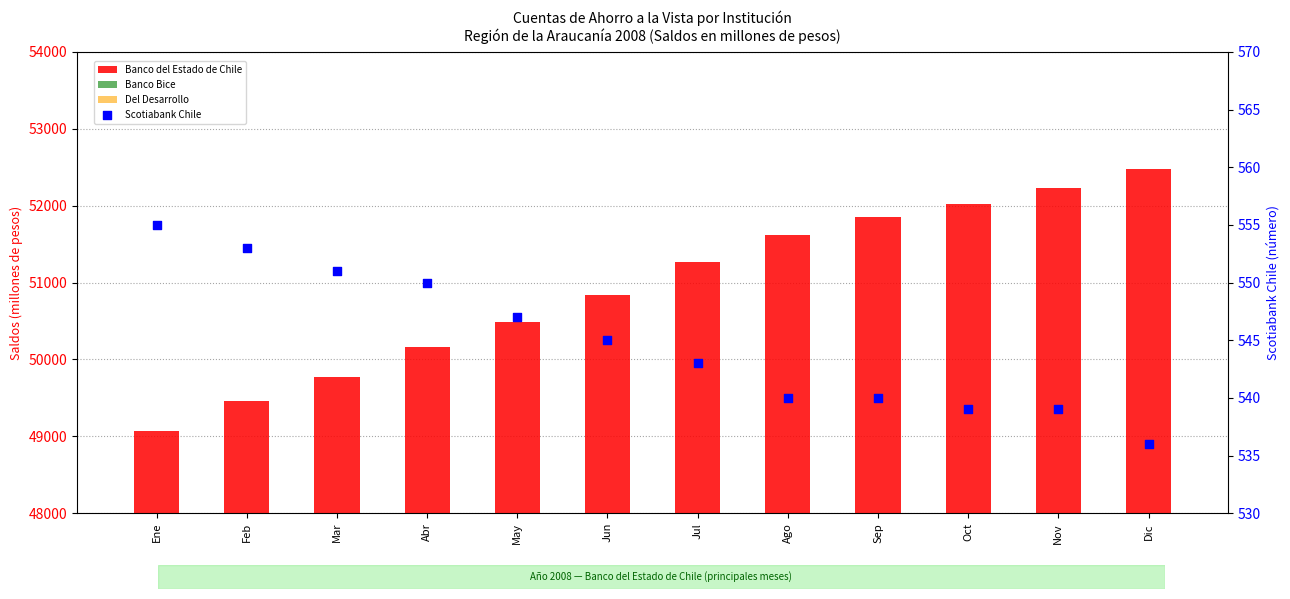

Which series has the largest total across all categories?

Banco del Estado de Chile